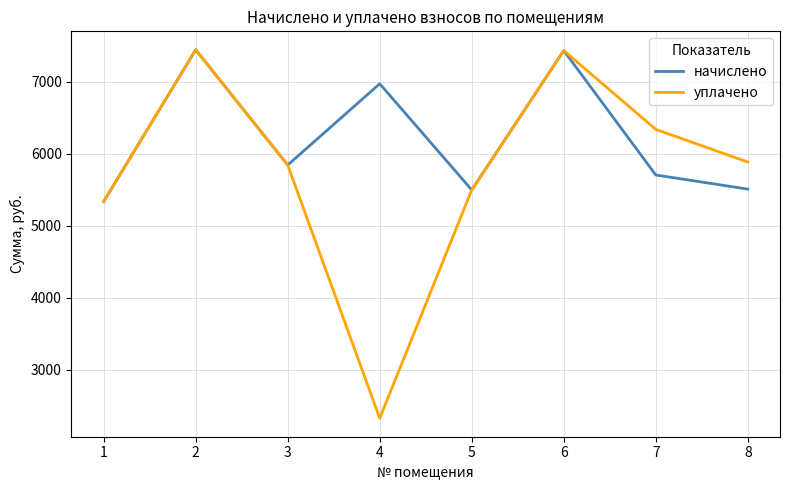

True or false: начислено has a value of 2174.8 at 1.

False